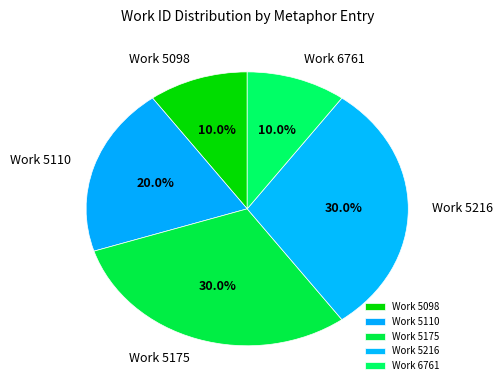

Does Work 5175 account for over 50% of the chart?

No